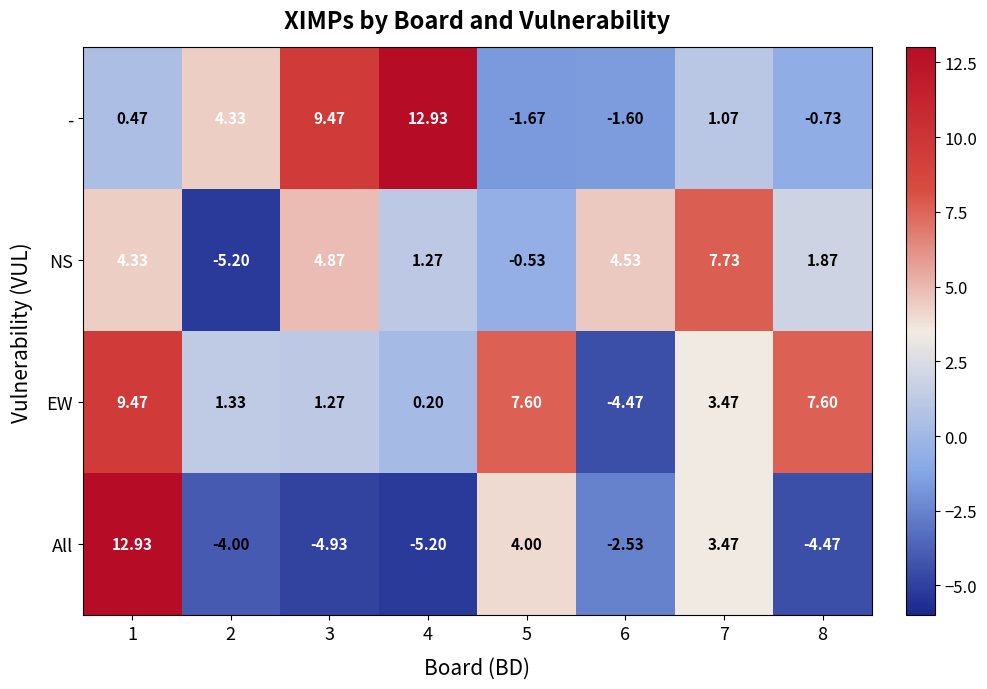

At 1, list the series in order from largest to smallest.

All, EW, NS, -